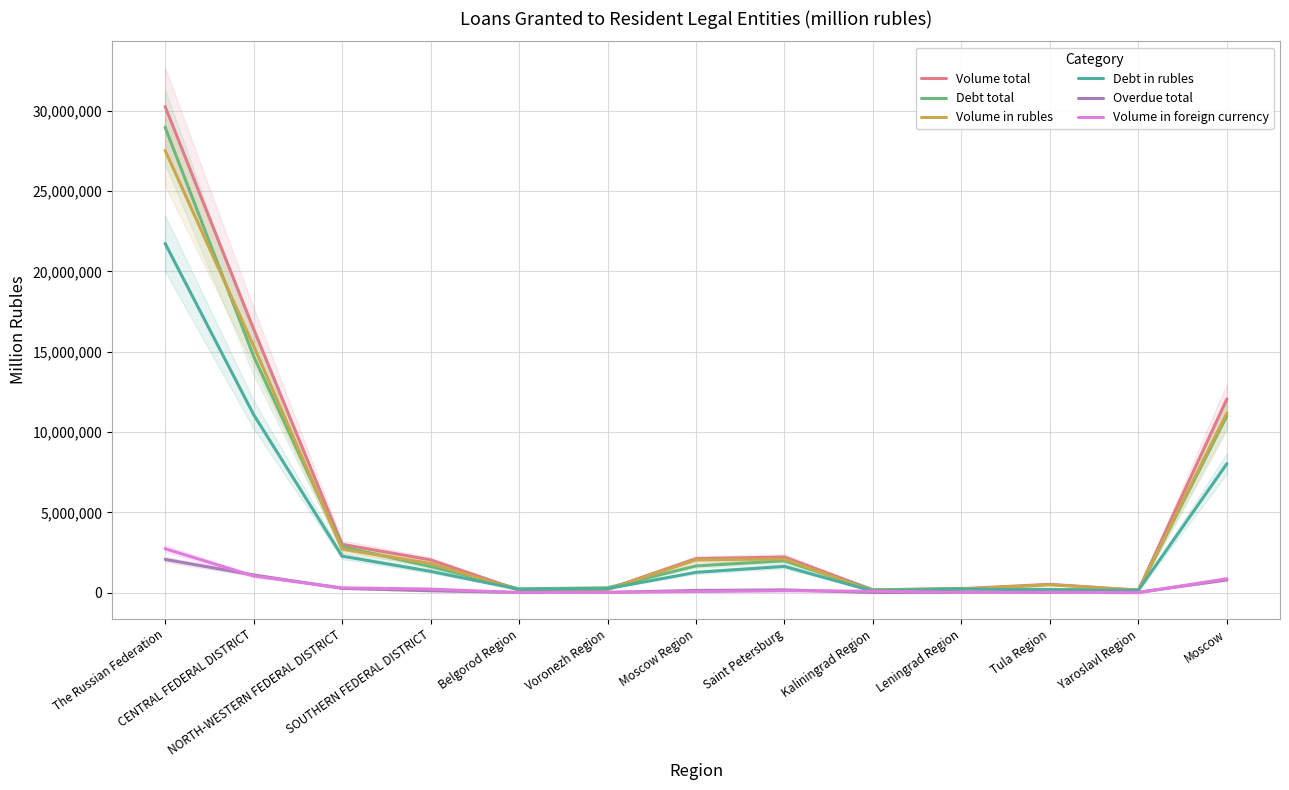

Which has a higher value, Kaliningrad Region or Leningrad Region?

Leningrad Region